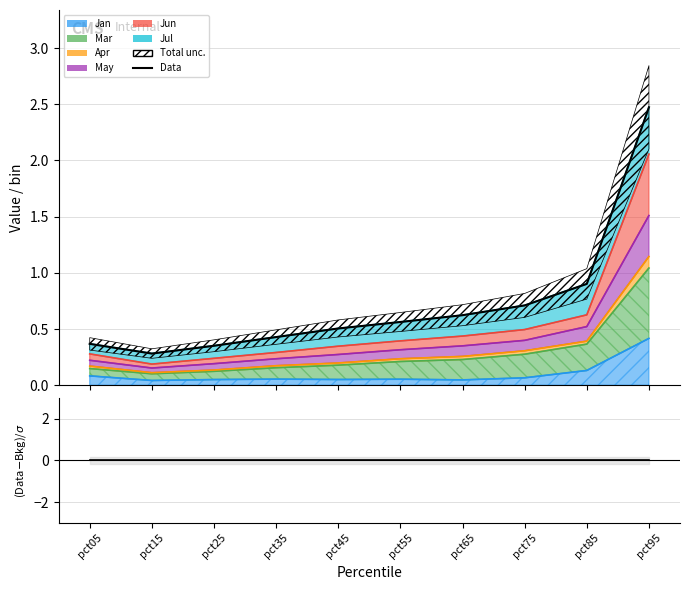

Where is the first local minimum for Data?

pct15